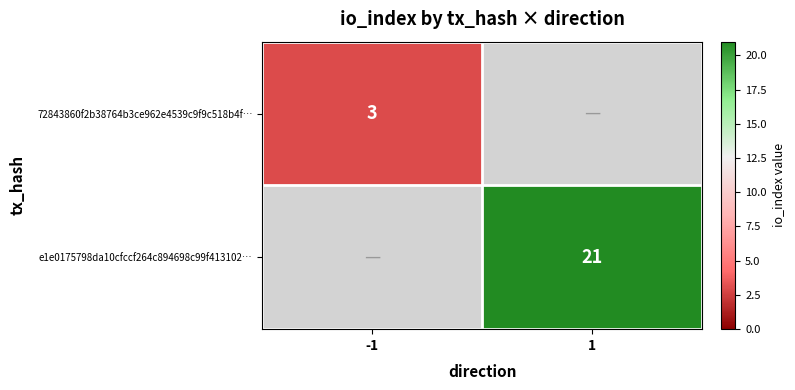

Is it true that 72843860f2b38764b3ce962e4539c9f9c518b4f… equals 1 at -1?

False